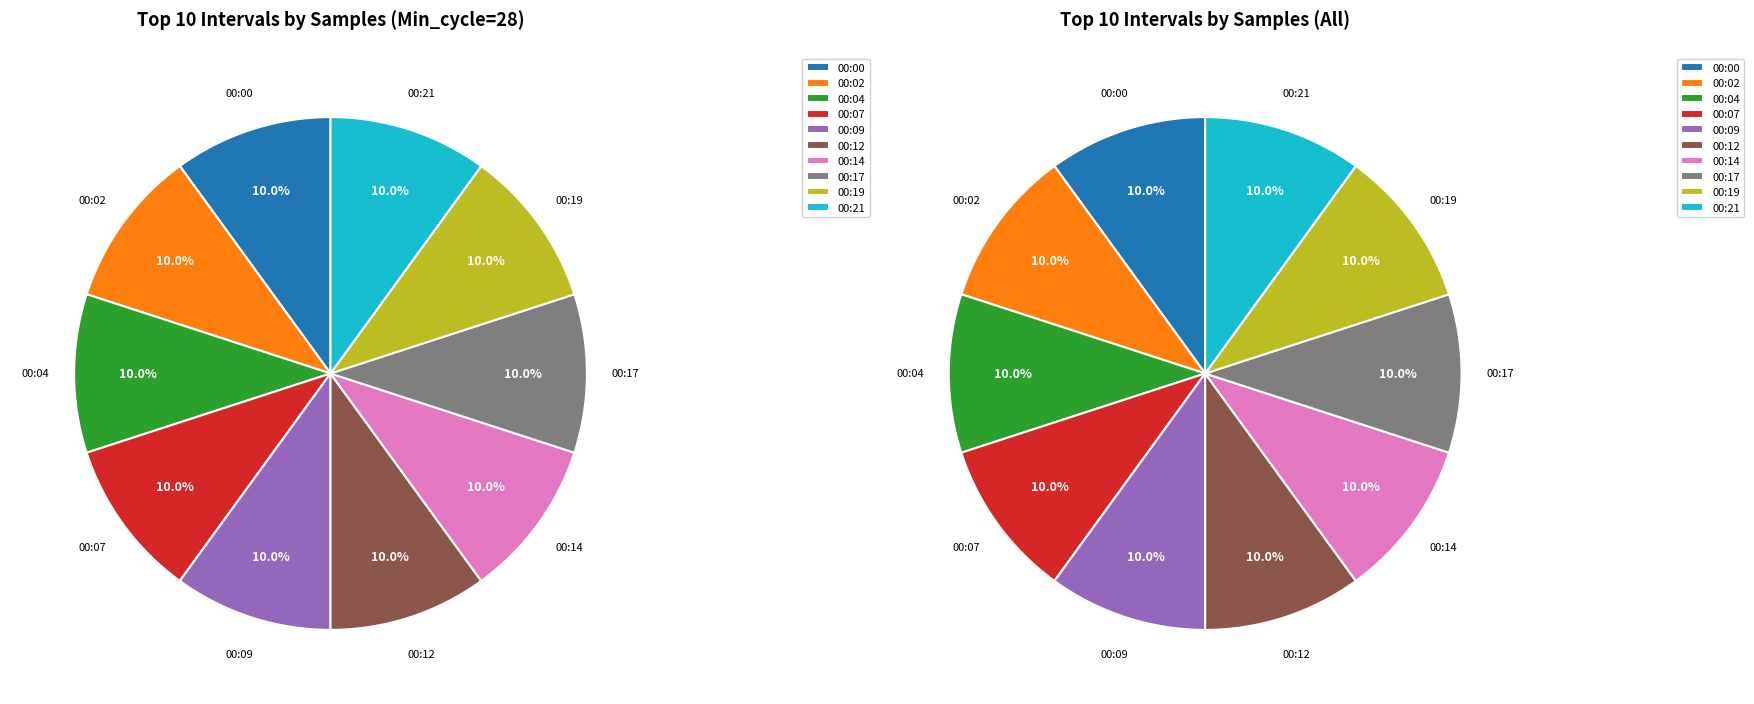

The 00:14 slice represents 10% of the pie. True or false?

True